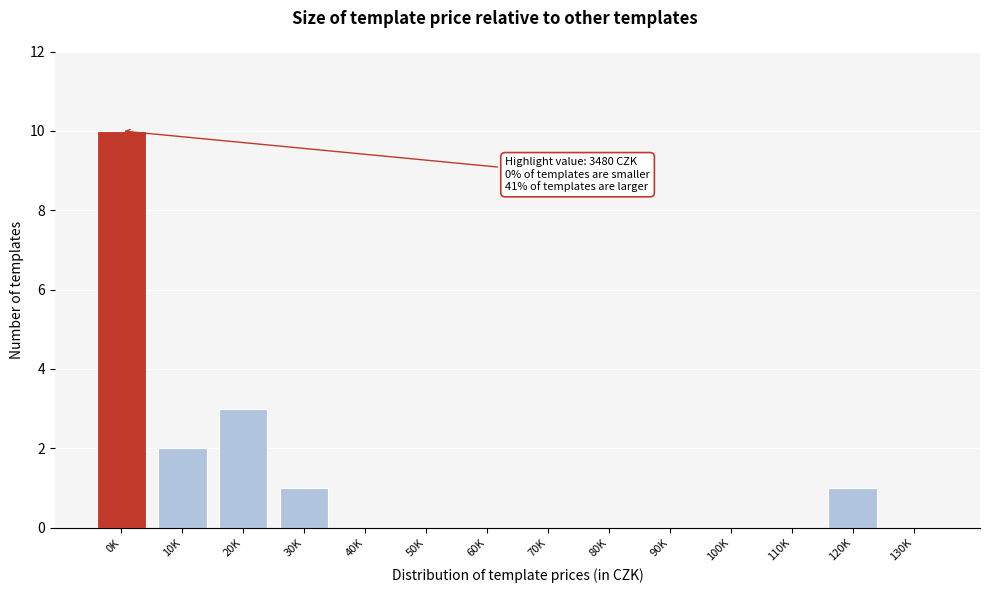

Reading left to right, list all the values displayed in this chart.

0K=10	10K=2	20K=3	30K=1	40K=0	50K=0	60K=0	70K=0	80K=0	90K=0	100K=0	110K=0	120K=1	130K=0